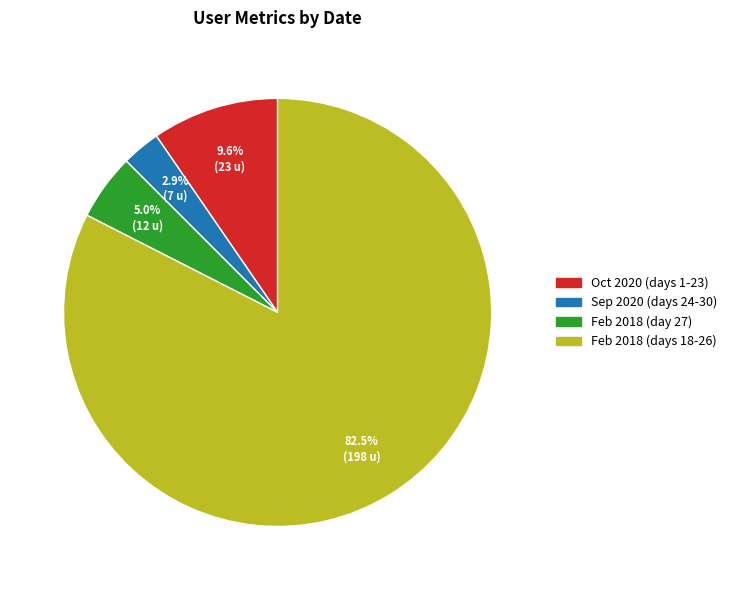

Does Feb 2018 (day 27) represent more than half of the total?

No